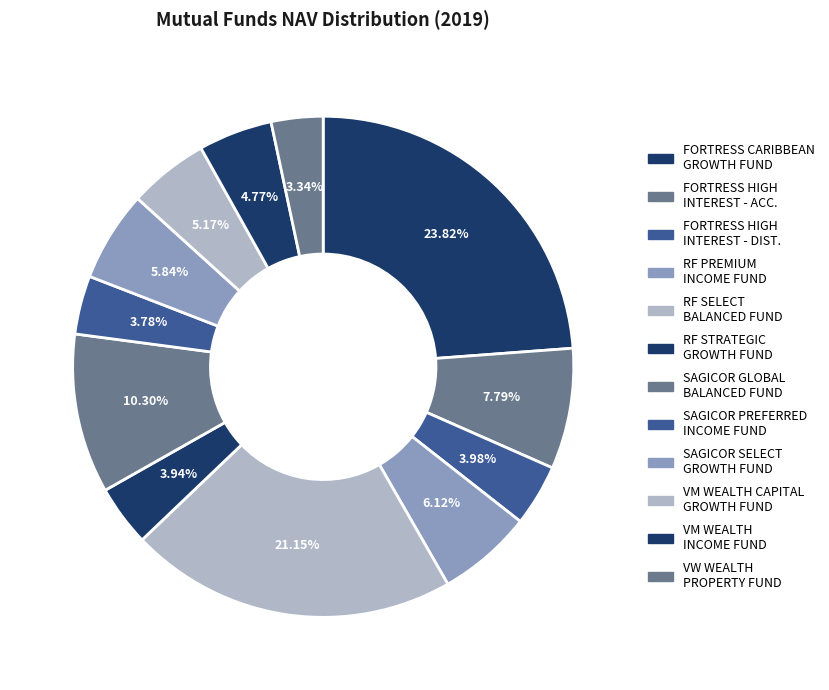

Which category has the smallest portion of the pie?

VW WEALTH PROPERTY FUND